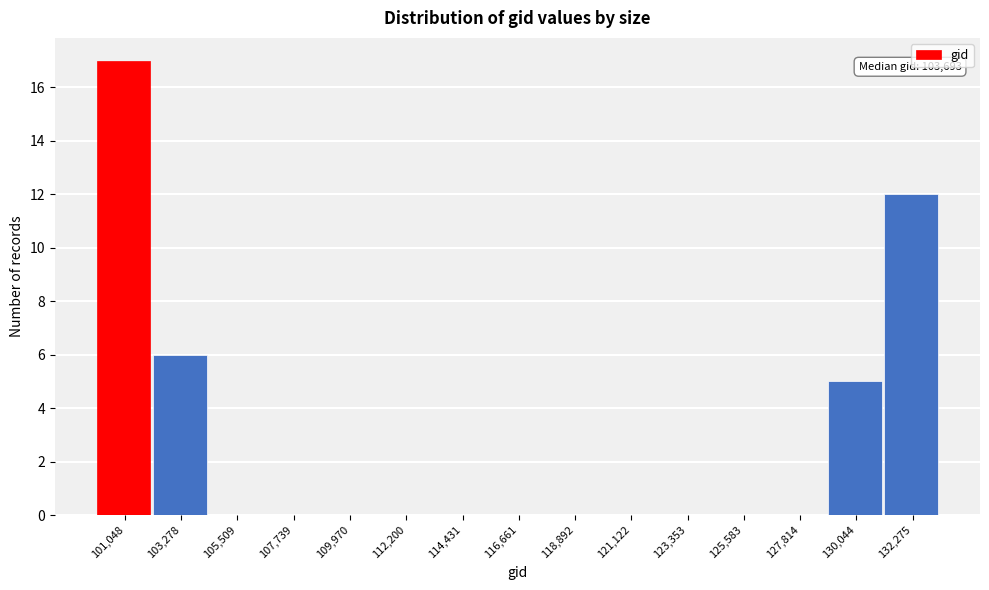

Reading left to right, list all the values displayed in this chart.

101,048=17	103,278=6	105,509=0	107,739=0	109,970=0	112,200=0	114,431=0	116,661=0	118,892=0	121,122=0	123,353=0	125,583=0	127,814=0	130,044=5	132,275=12